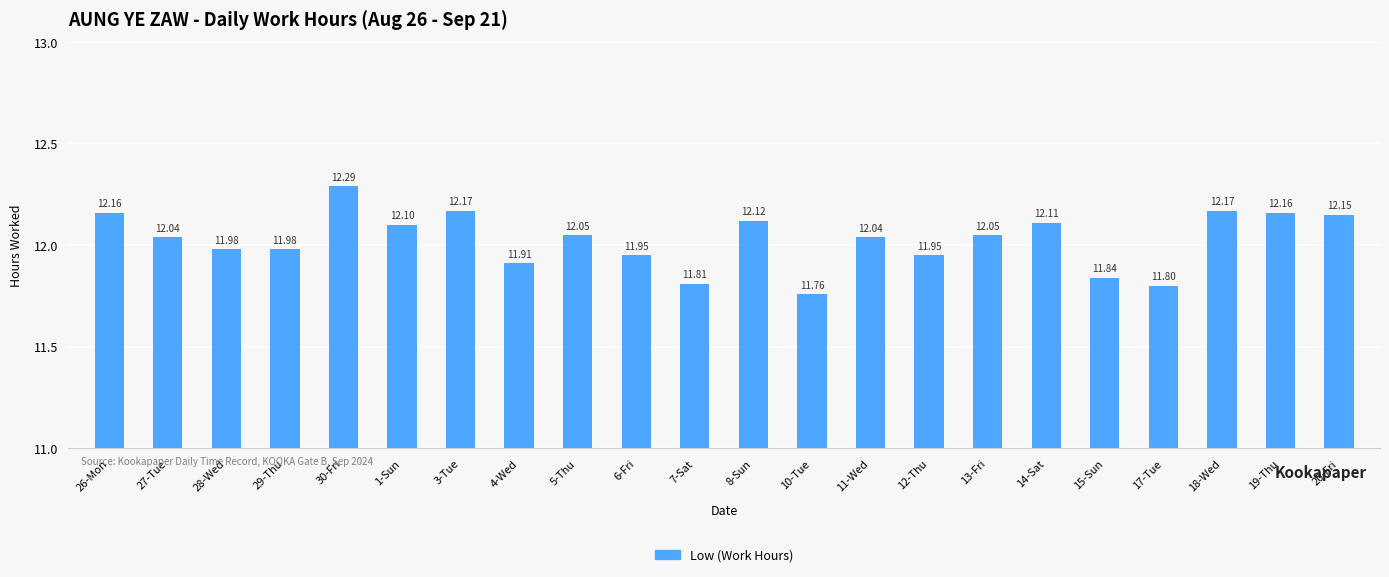

What is the label of the 14th bar from the left?

11-Wed